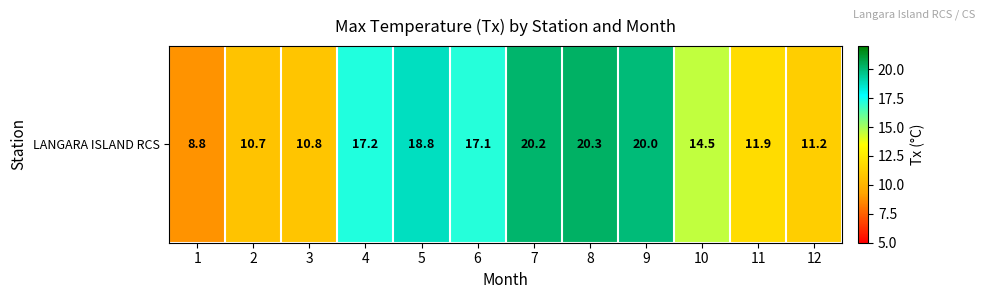

Which has a higher value, 9 or 4?

9